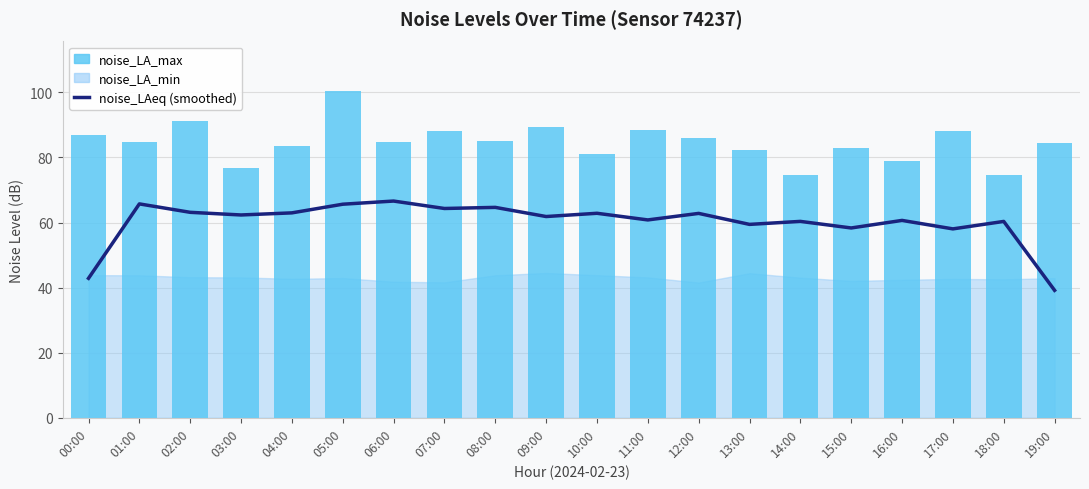

Which series has the largest total across all categories?

noise_LA_max